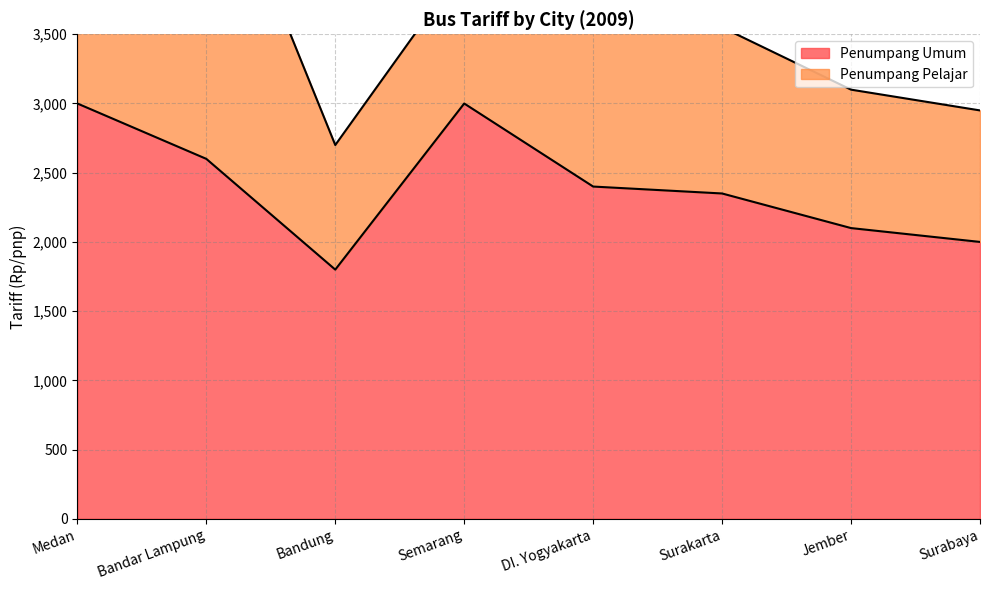

How many values are below 2400?

4